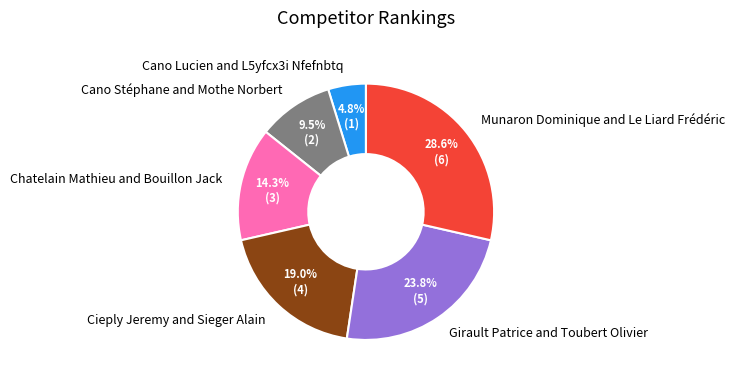

Count the number of slices in the pie.

6